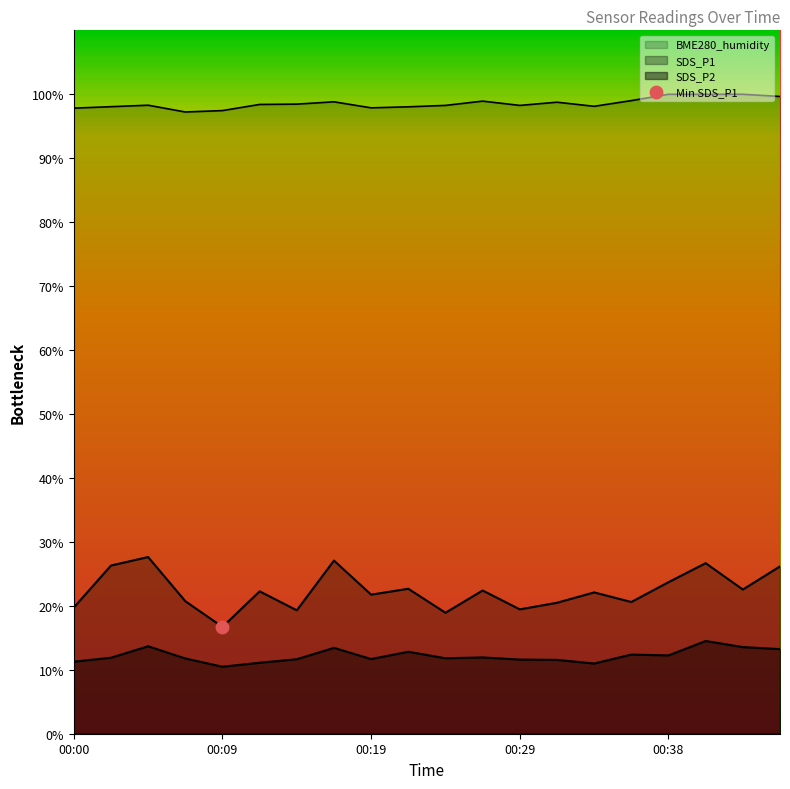

Is the value of BME280_humidity at 00:07 greater than the value of SDS_P2 at 00:29?

Yes